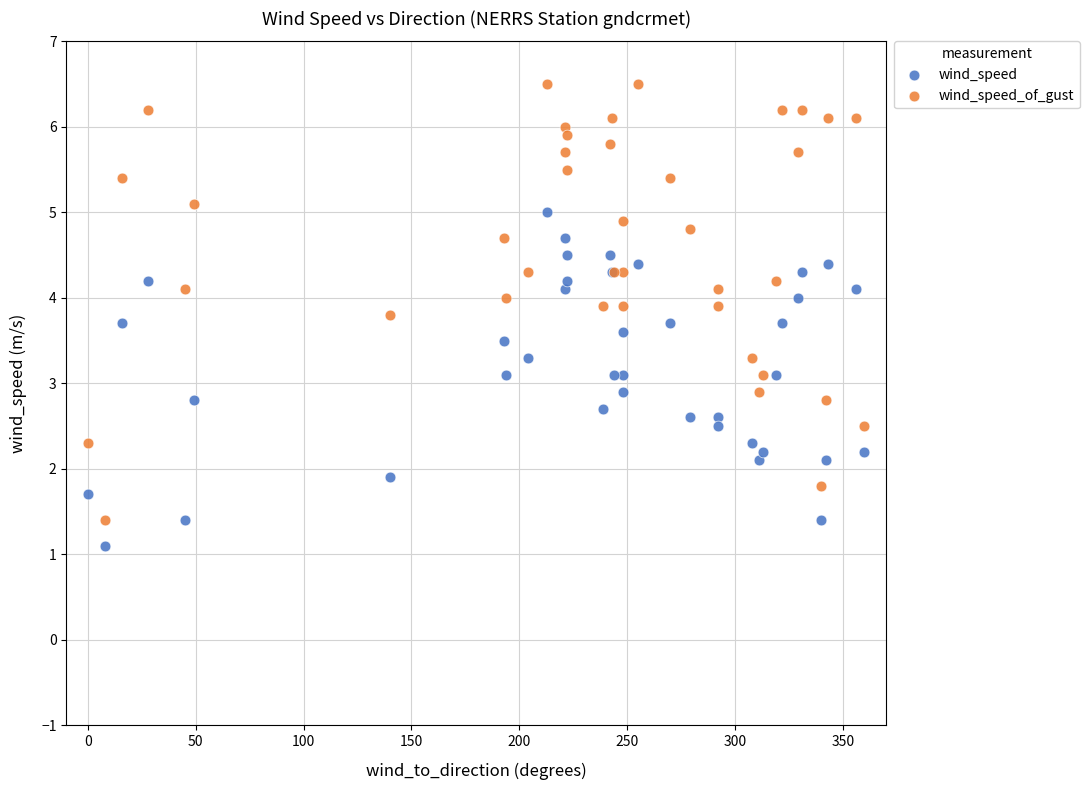

What are all the series names shown in the legend?

wind_speed, wind_speed_of_gust